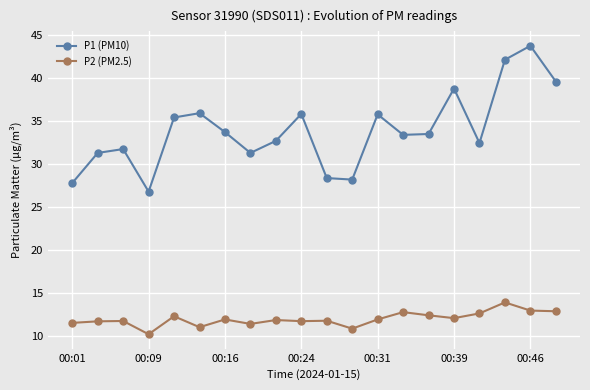

True or false: P1 (PM10) and P2 (PM2.5) intersect in this chart.

False